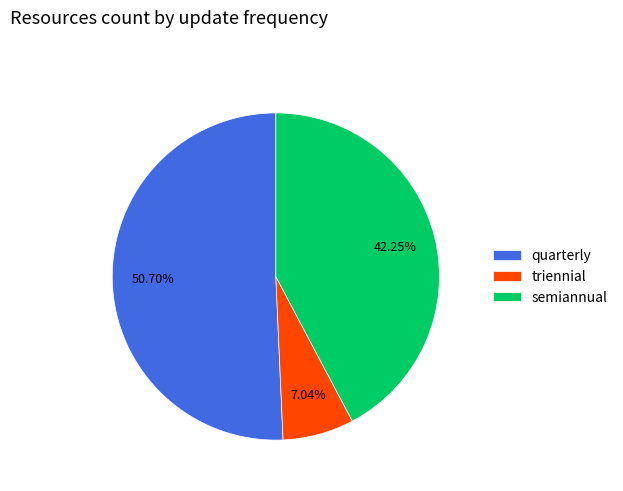

Which category has the smallest portion of the pie?

triennial